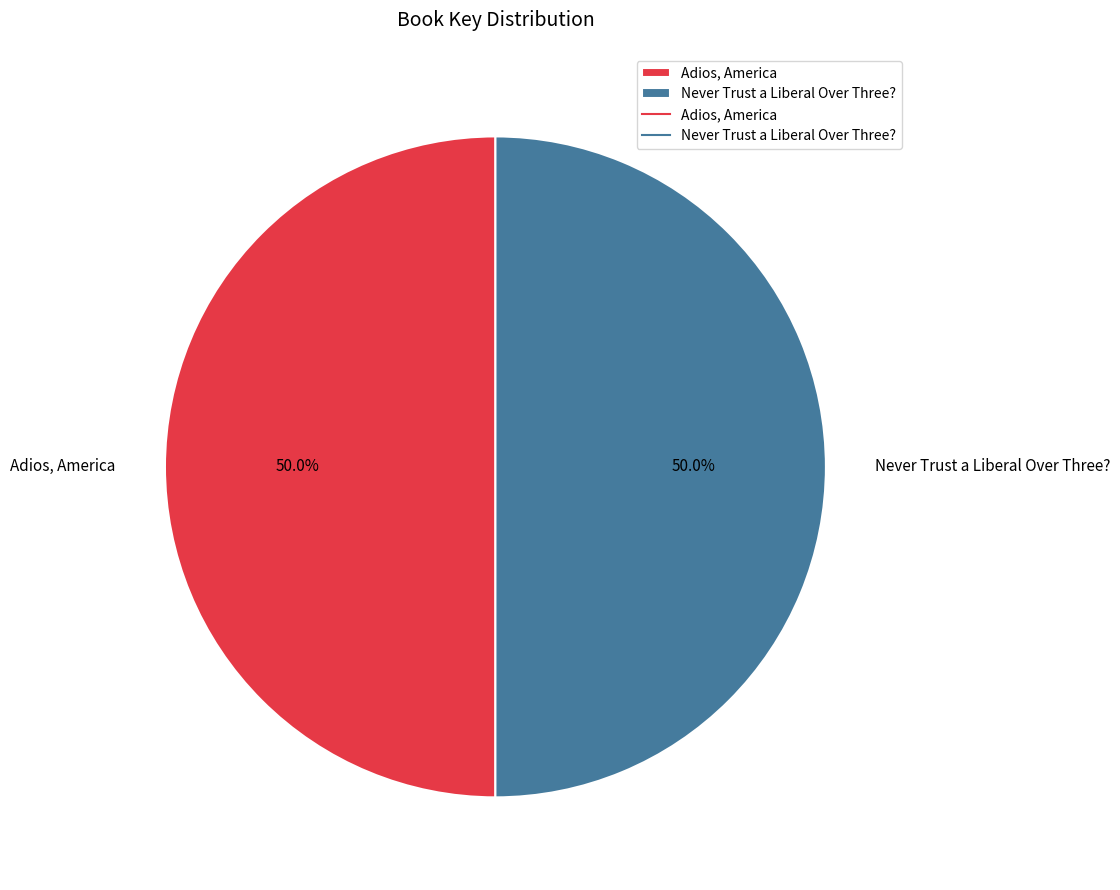

What is the ratio of the value at Never Trust a Liberal Over Three? to the value at Adios, America?

1.0